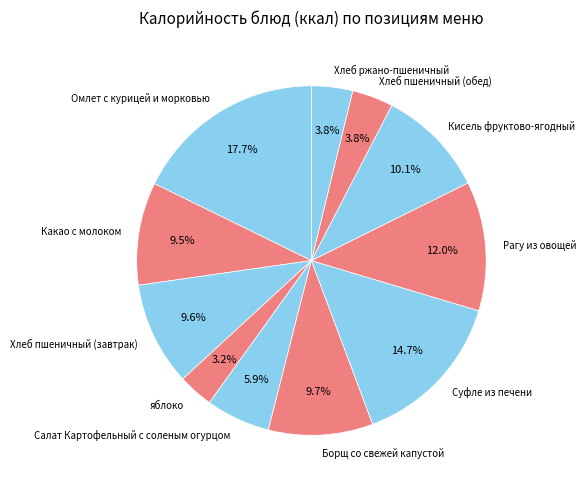

Which category has the smallest portion of the pie?

яблоко